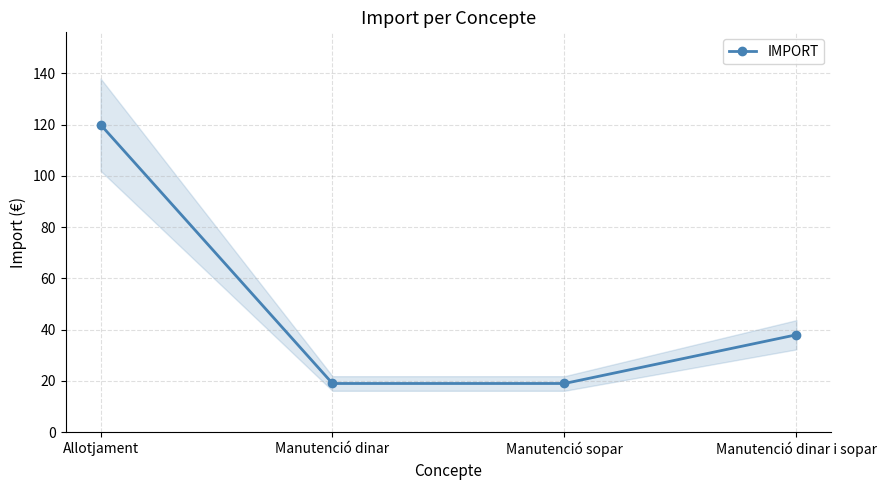

How many values are between 19 and 120?

4